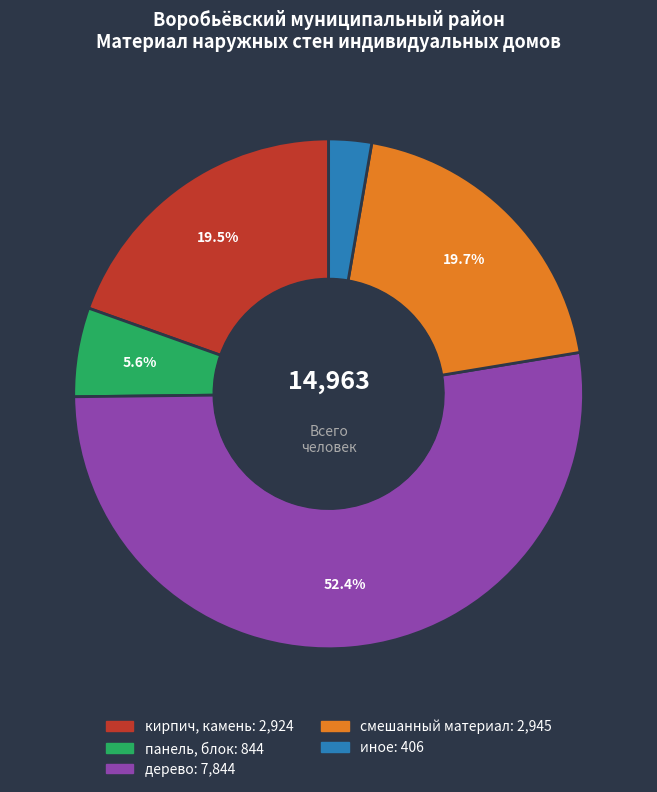

Is there any slice that represents more than half of the pie?

Yes